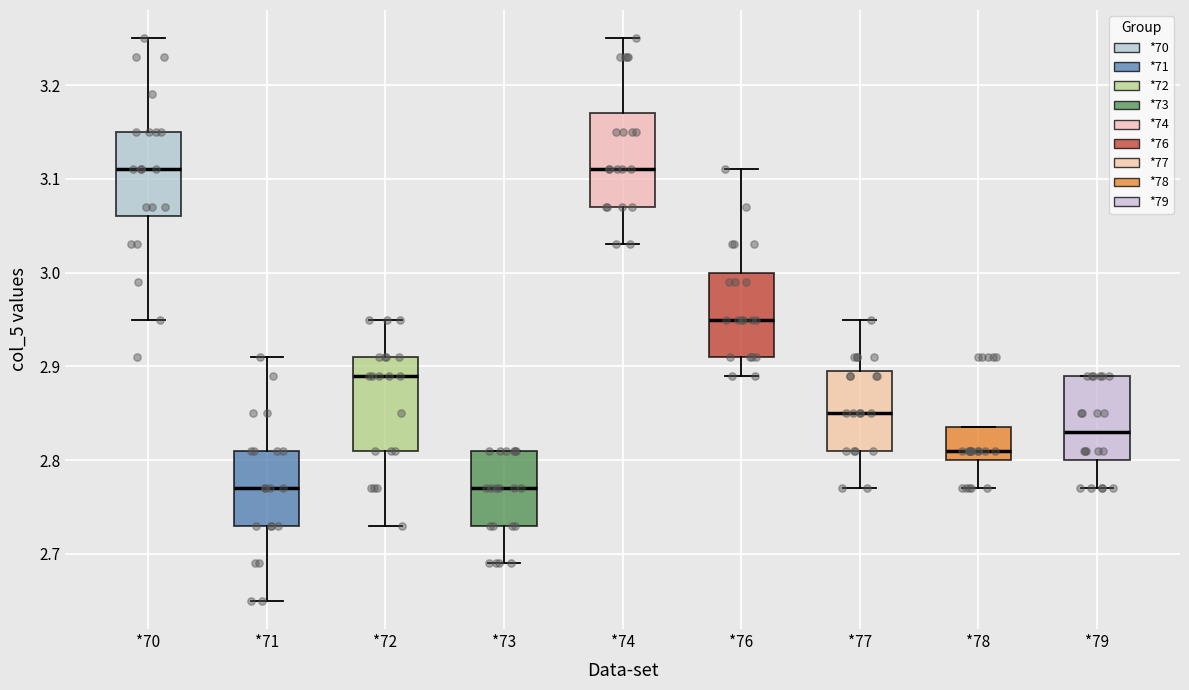

Where does the median line of the box for *72 sit on the y-axis? The values are not printed on the chart, so give them approximately, as read against the axis.

2.89